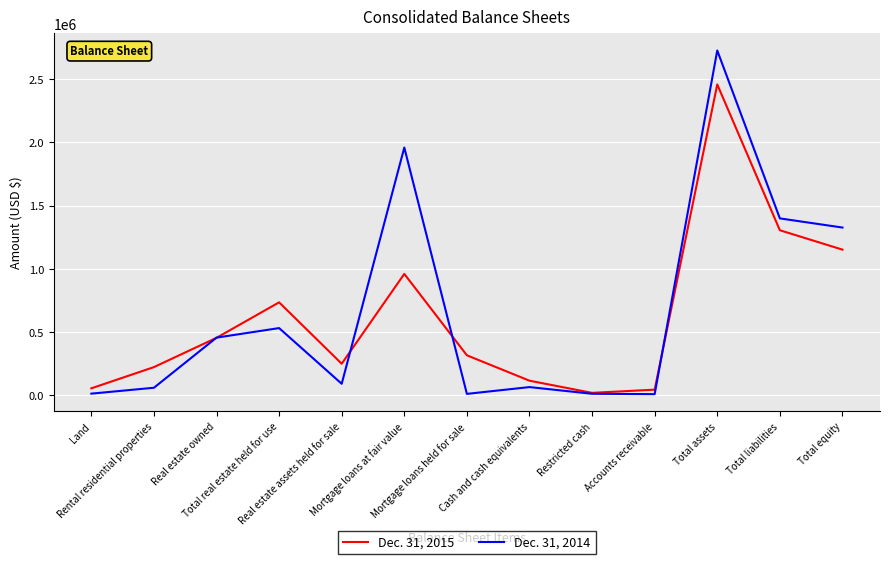

What is the difference between the Dec. 31, 2014 values at Total real estate held for use and Rental residential properties?

471469